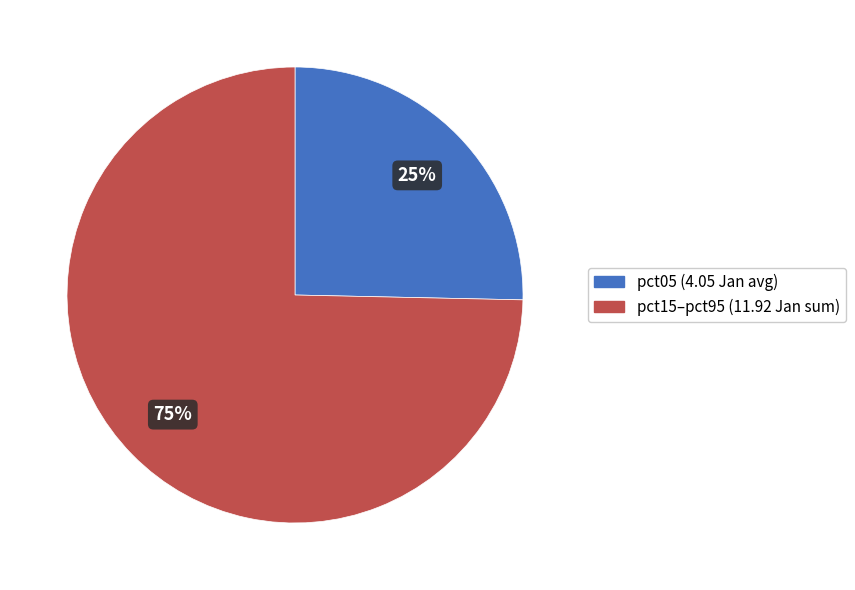

To the nearest percent, what is the average slice percentage?

50%